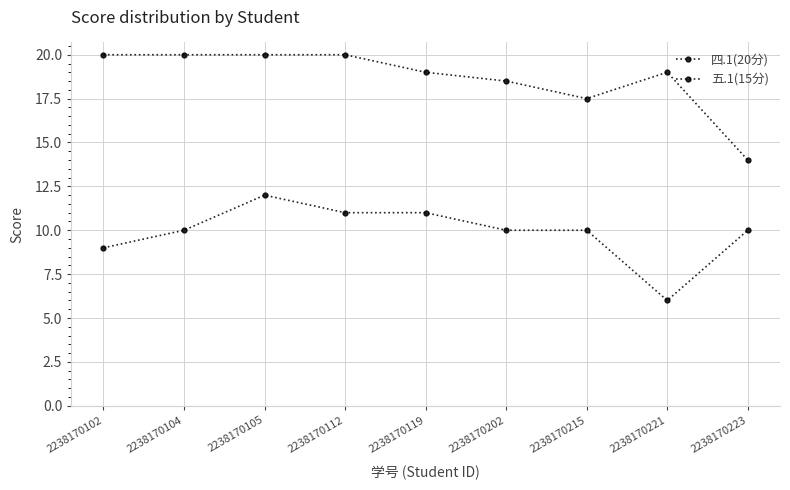

Is this an area chart (filled region under the line)?

No